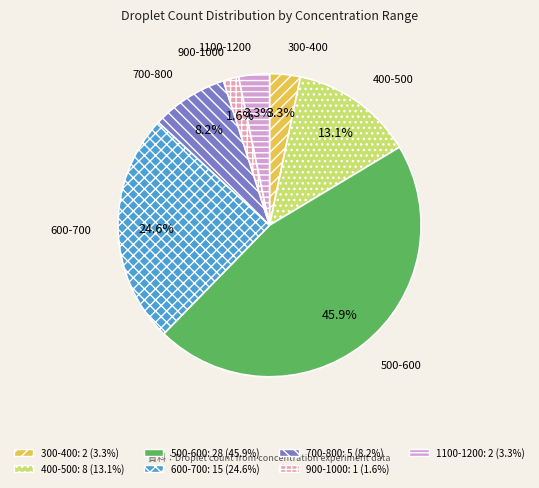

True or false: 900-1000 accounts for 9% of the total.

False